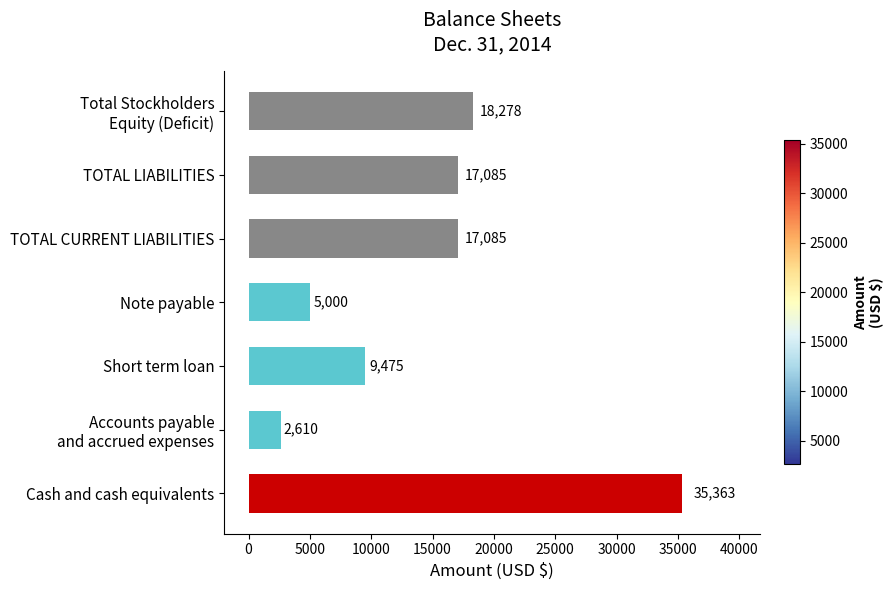

Reading top to bottom, transcribe all the data shown in this chart.

18278	17085	17085	5000	9475	2610	35363